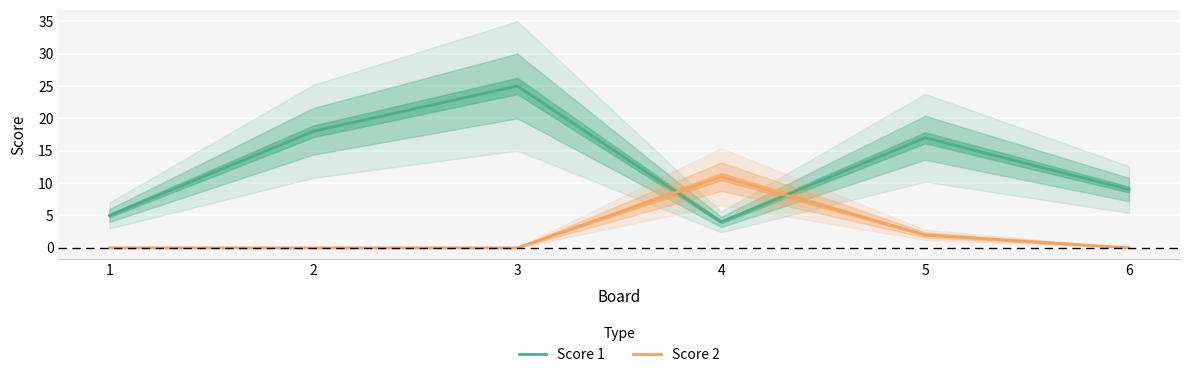

True or false: Score 2 has a value of 0 at 6.

True